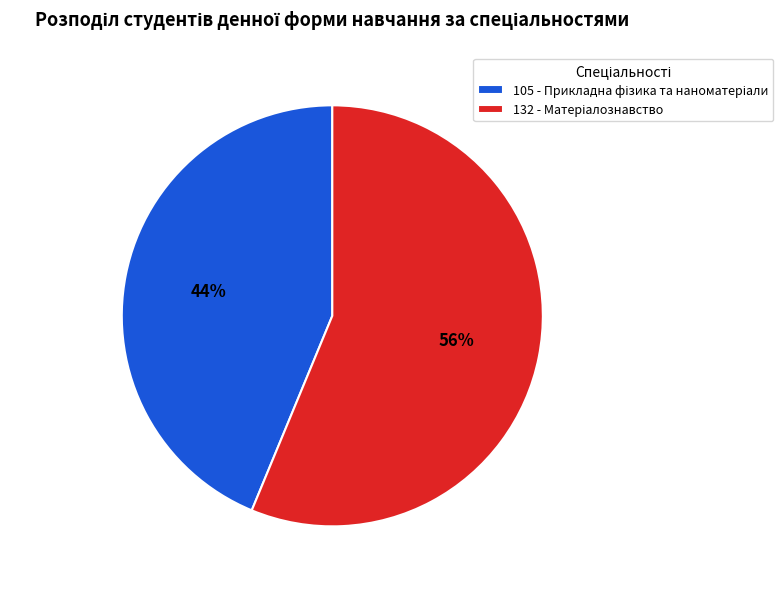

Does any single category account for the majority?

Yes